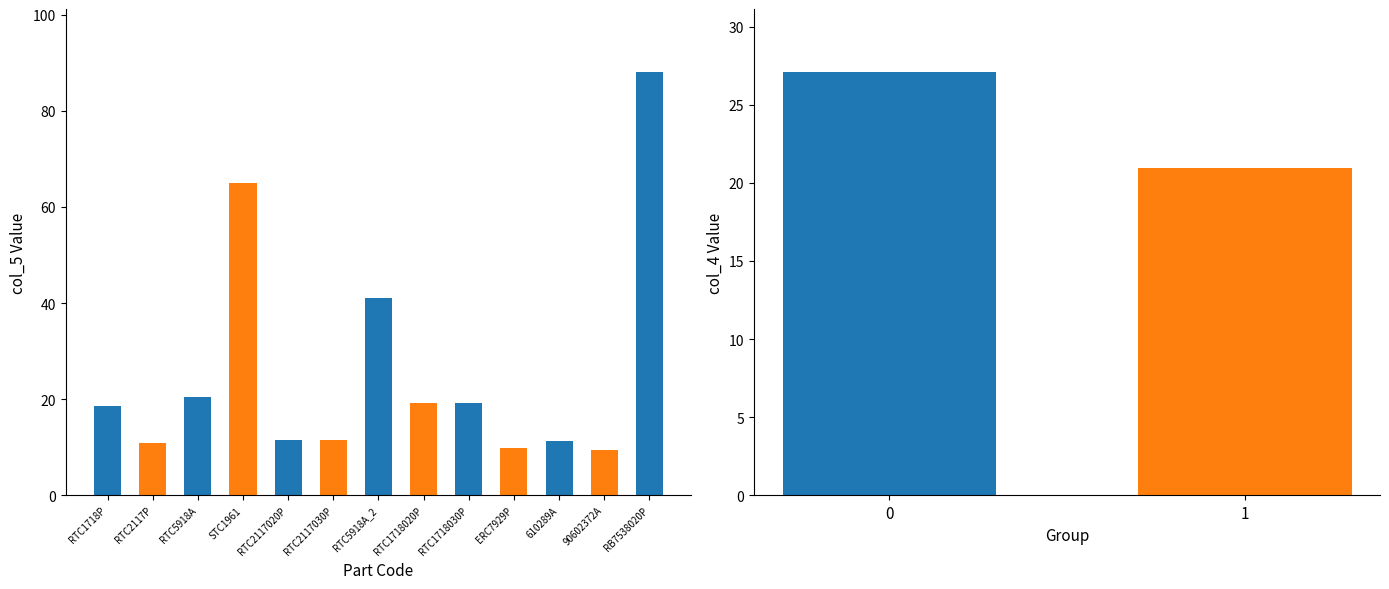

What is the difference between the values at RTC5918A_2 and STC1961?

24.0